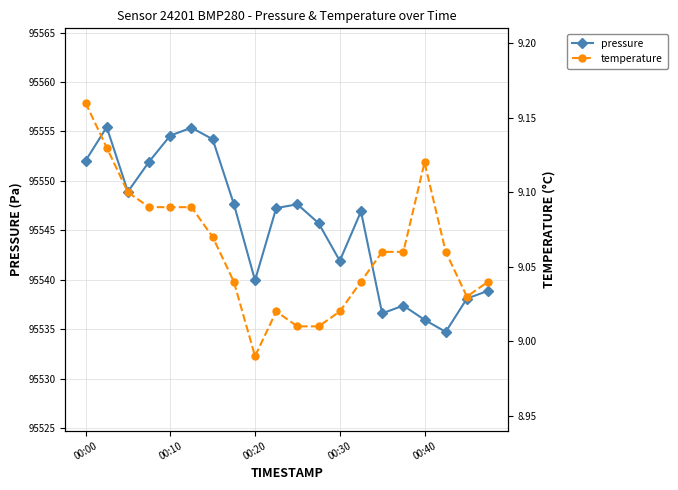

What is the difference between the maximum and minimum values in the temperature series?

0.2